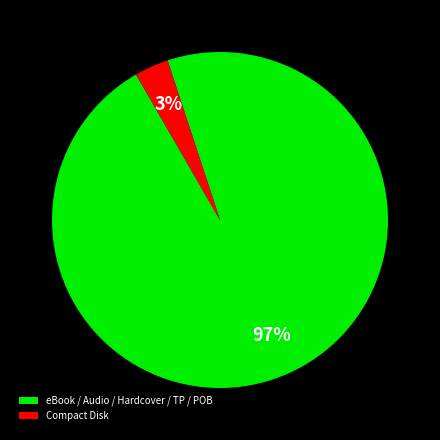

Rank the categories by value from lowest to highest.

Compact Disk, eBook / Audio / Hardcover / TP / POB